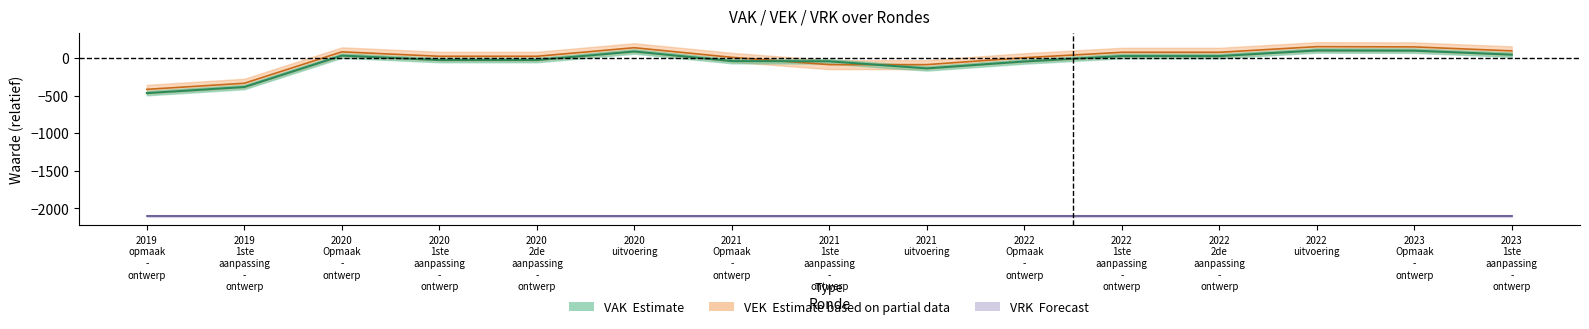

Read the VAK value at 2019 1ste aanpassing - ontwerp, to the nearest 100.

-400